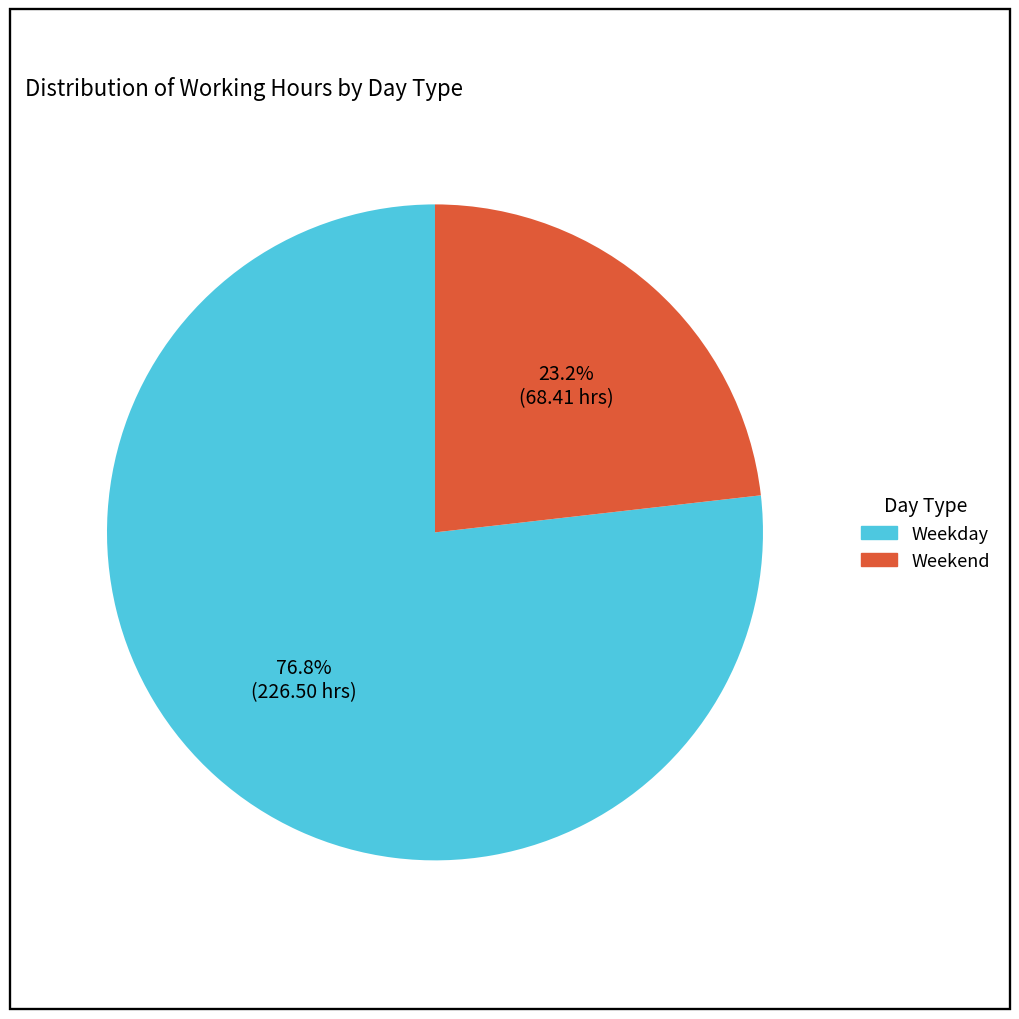

Does any single category account for the majority?

Yes